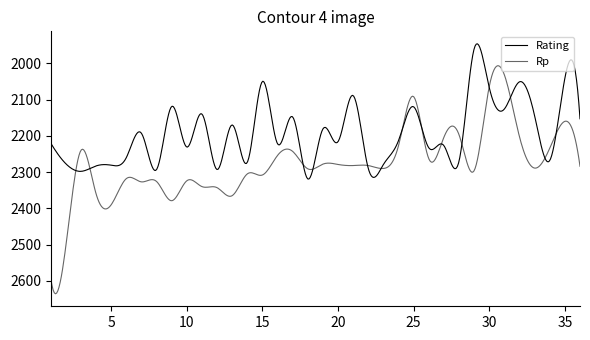

How many times do Rating and Rp cross each other?

14